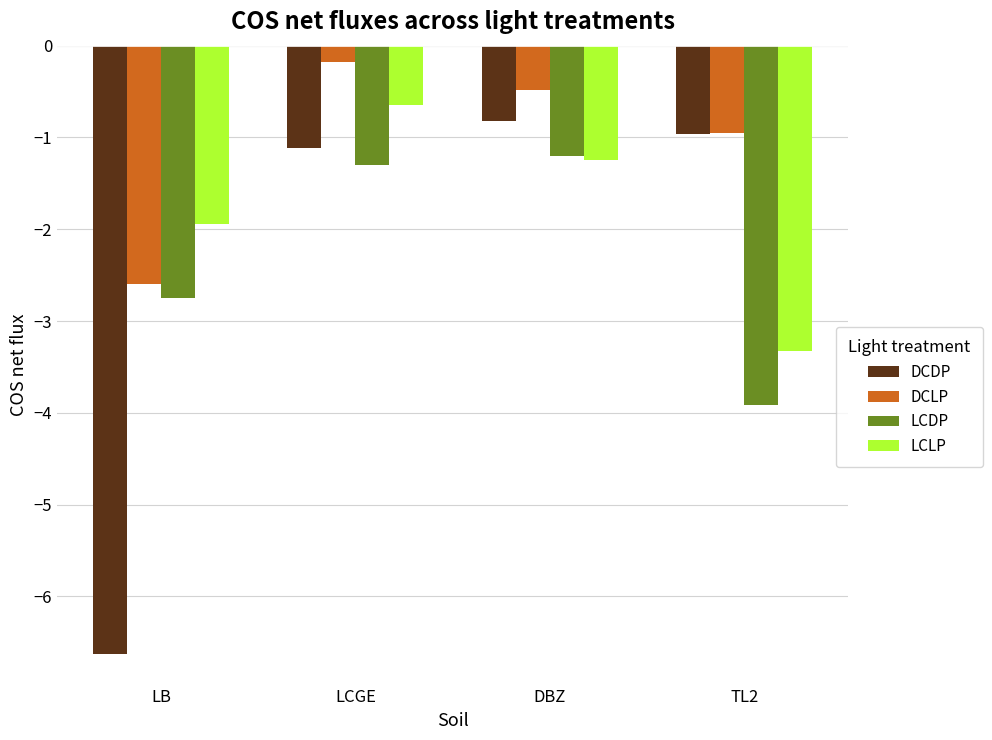

How many values in the LCLP series exceed -1?

1